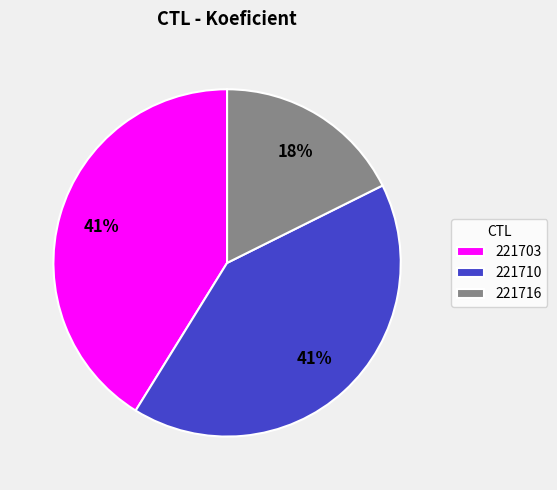

The 221716 slice represents 31% of the pie. True or false?

False